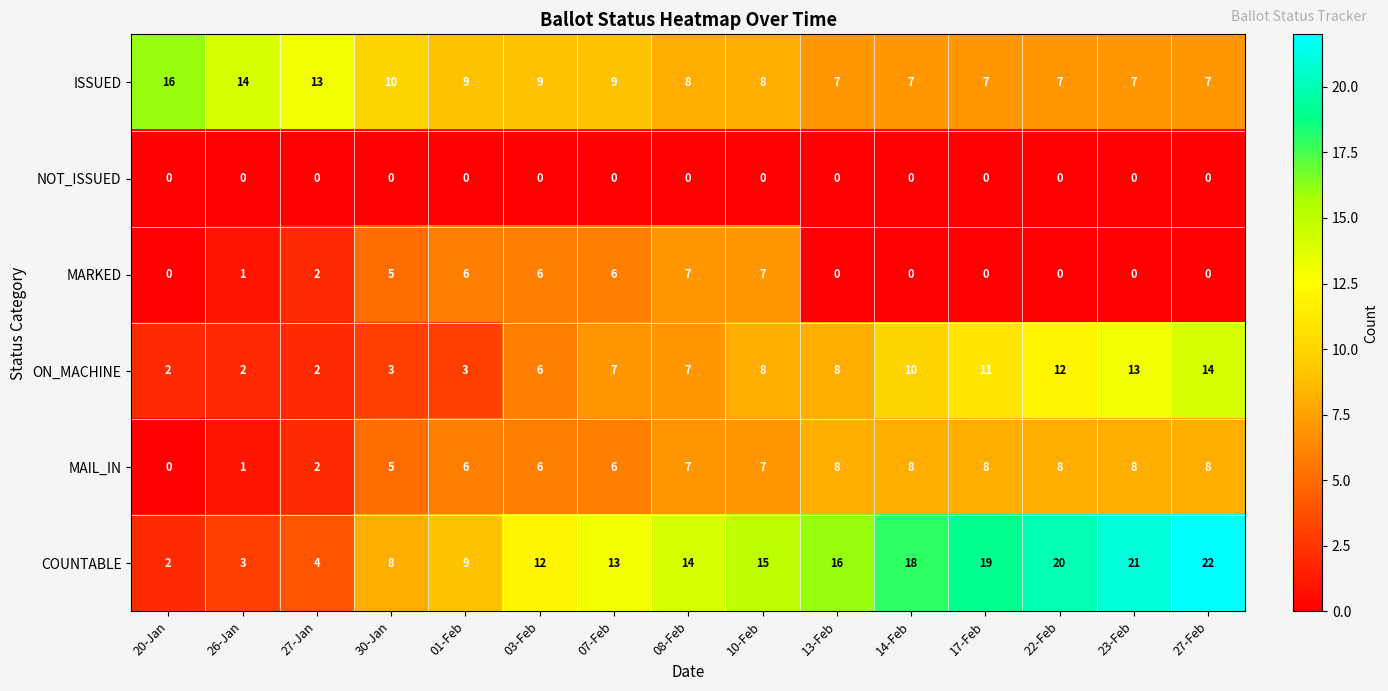

What is the lowest value of the ISSUED series?

7